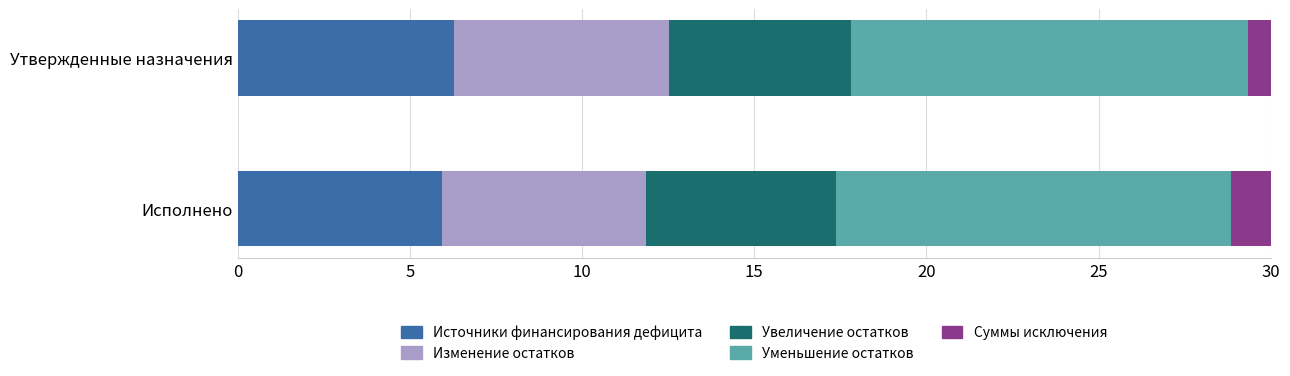

At which category is the sum across all series the highest?

Утвержденные назначения